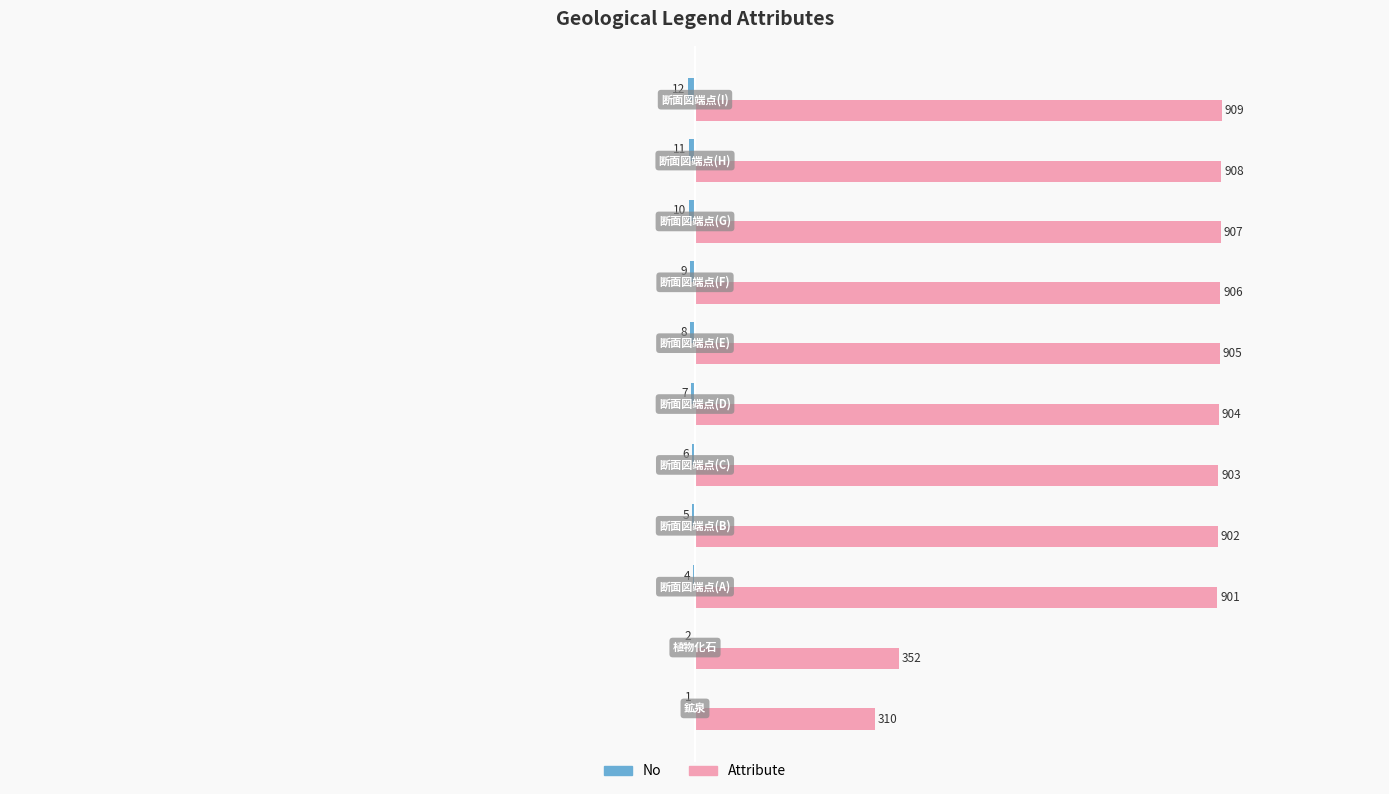

Which series has the largest total across all categories?

Attribute